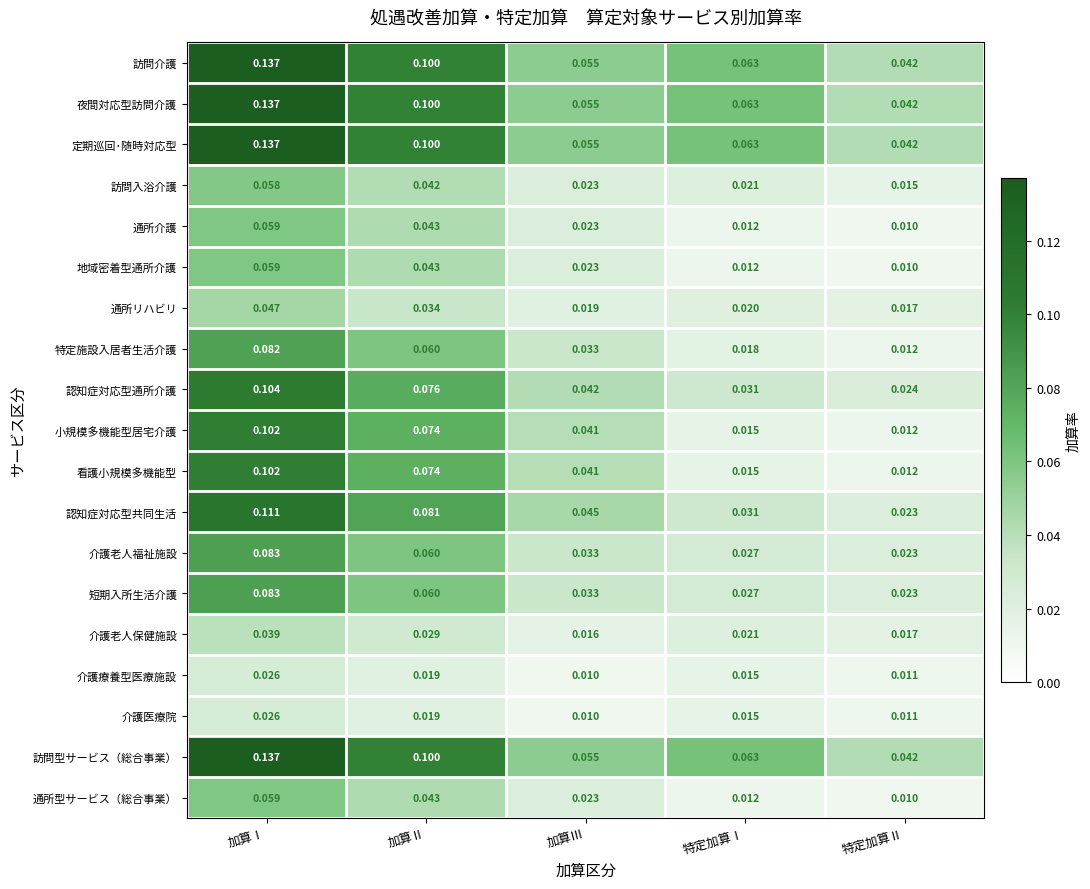

Rank the categories by 訪問型サービス（総合事業） value from highest to lowest.

加算Ⅰ, 加算Ⅱ, 特定加算Ⅰ, 加算Ⅲ, 特定加算Ⅱ